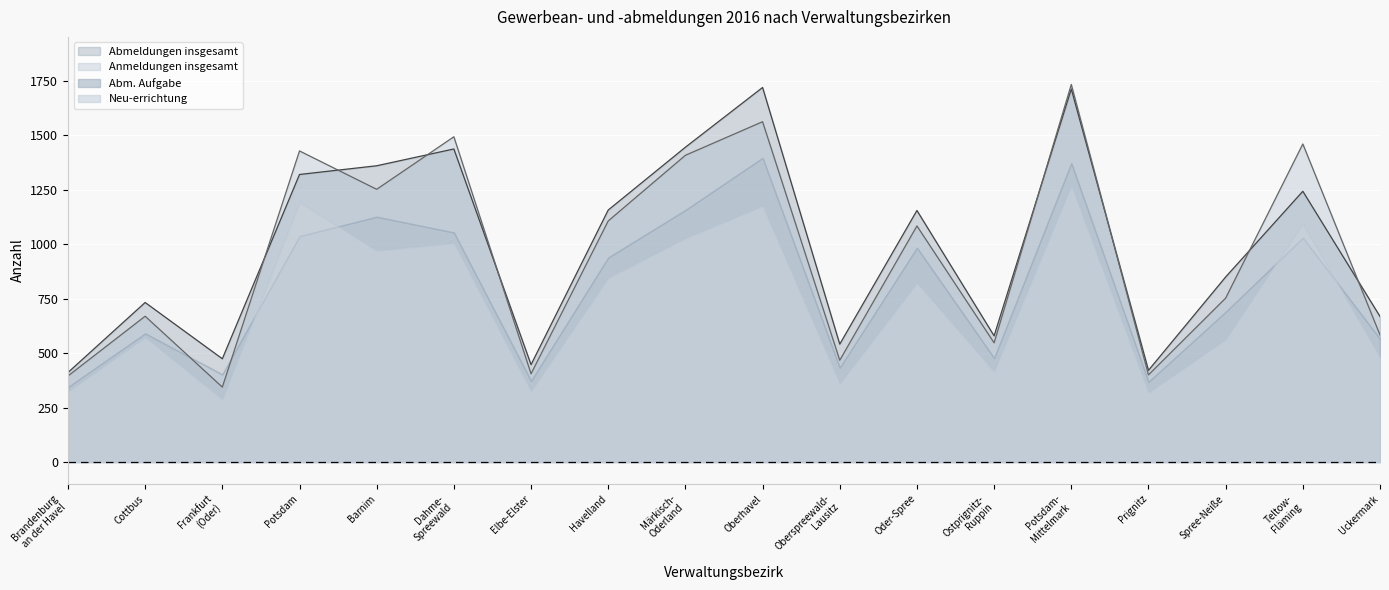

What is the difference between the Abmeldungen insgesamt values at Potsdam-
Mittelmark and Spree-Neiße?

862